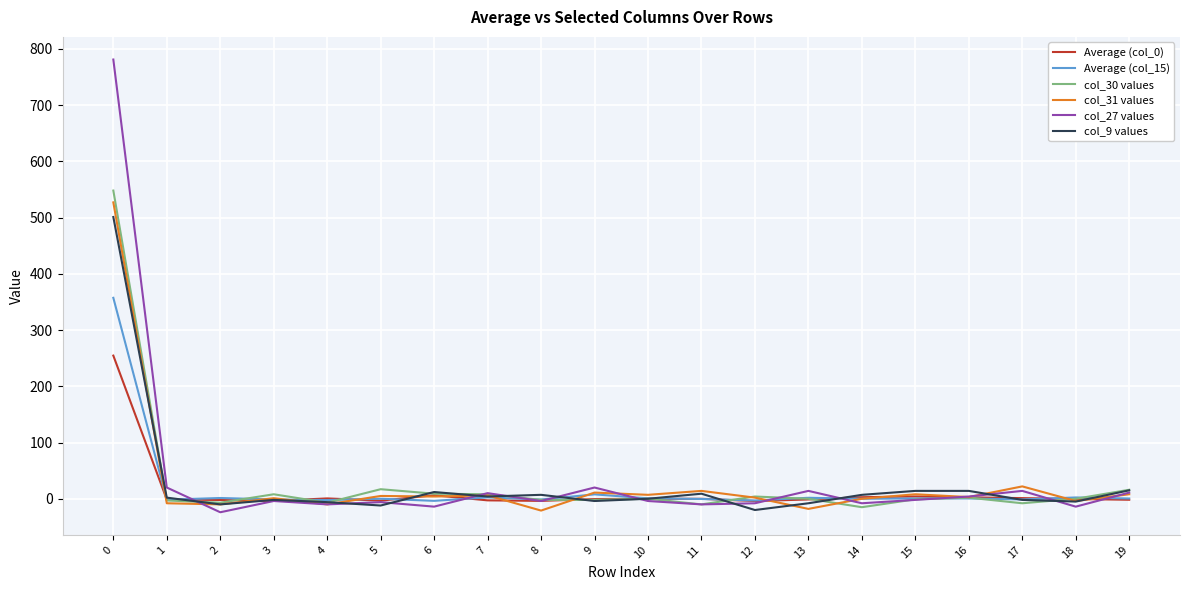

What is the maximum value shown in the chart?

781.0